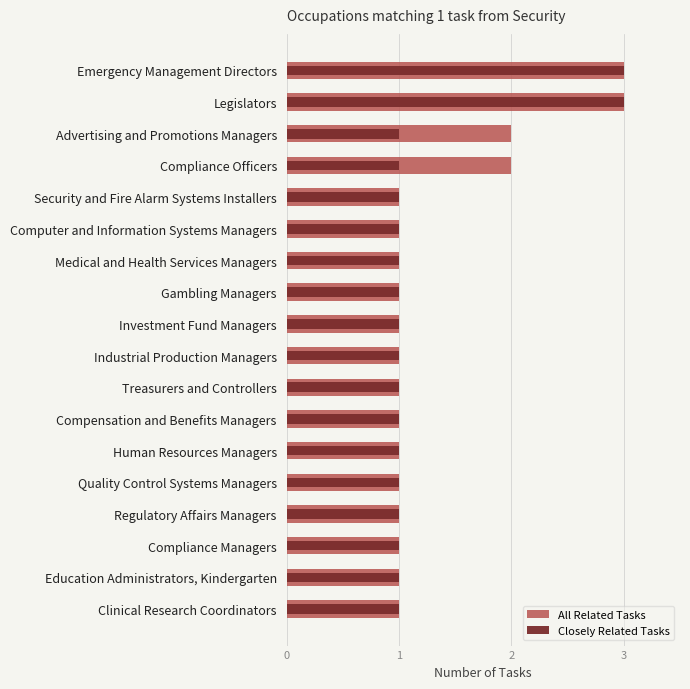

How many groups of bars are there?

18